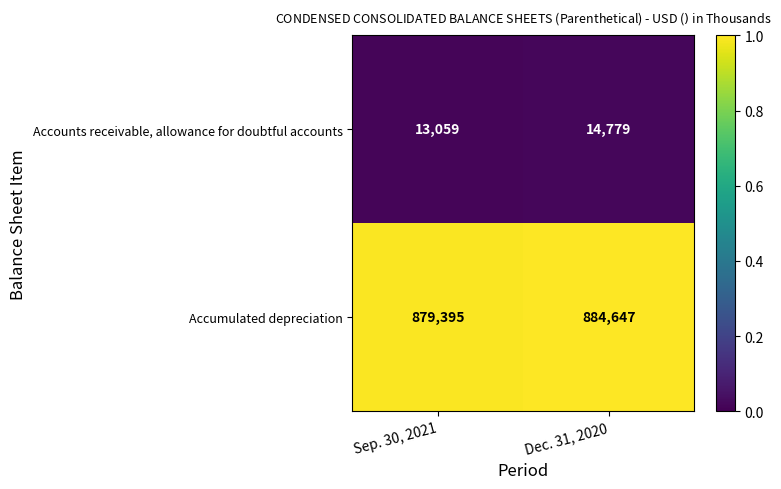

At which label is Accounts receivable, allowance for doubtful accounts closest to 13919?

Sep. 30, 2021